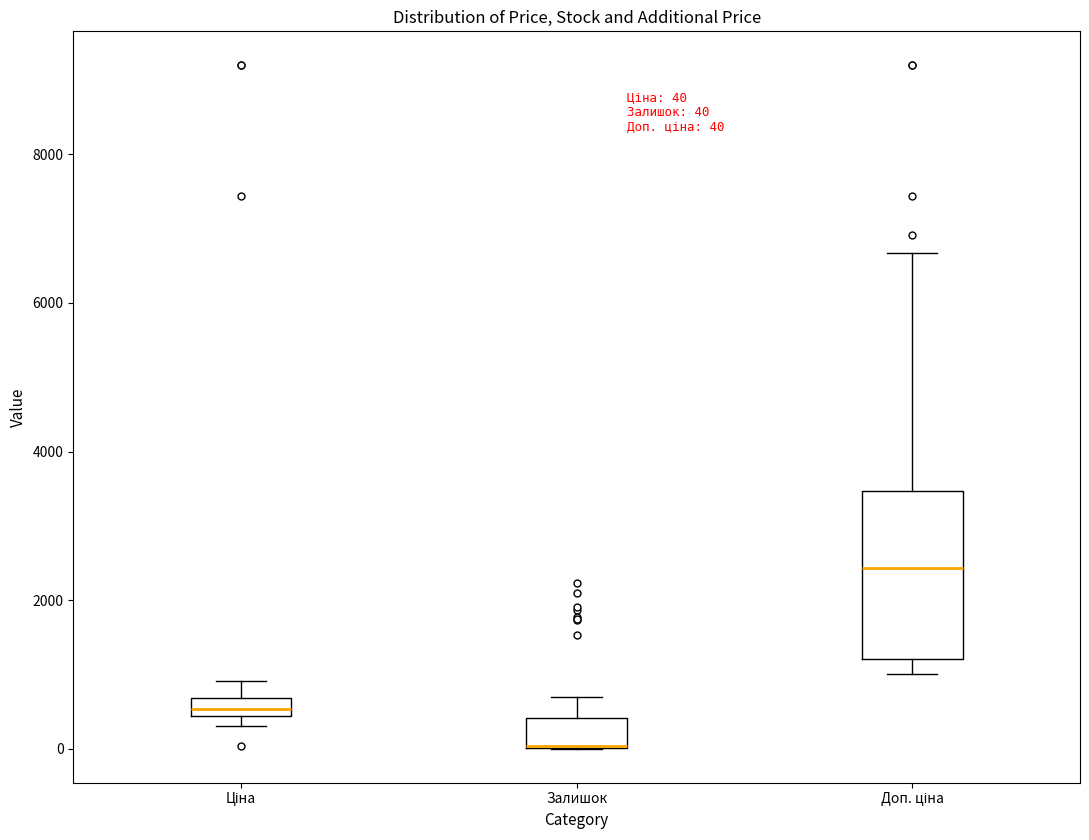

Comparing the boxes themselves (not the whiskers), which one is the tallest?

Доп. ціна